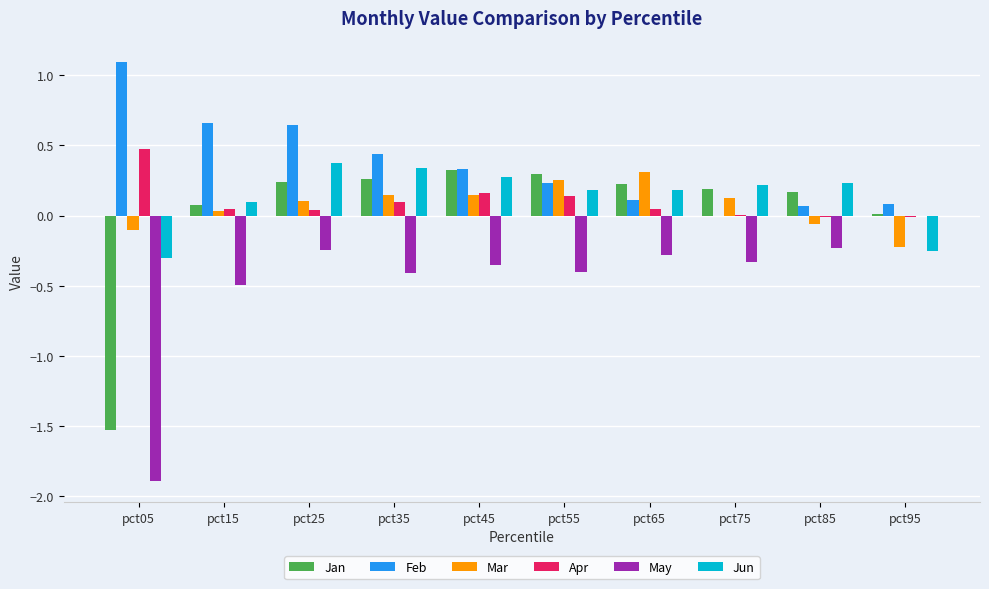

Which series has the largest total across all categories?

Feb